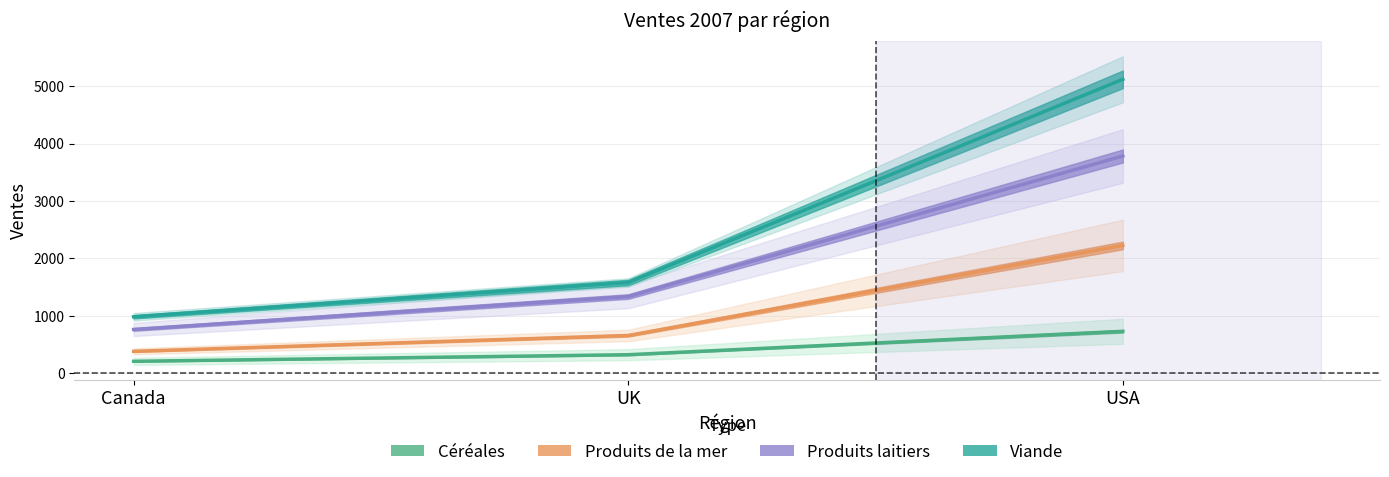

At how many categories does at least one series exceed 495?

3